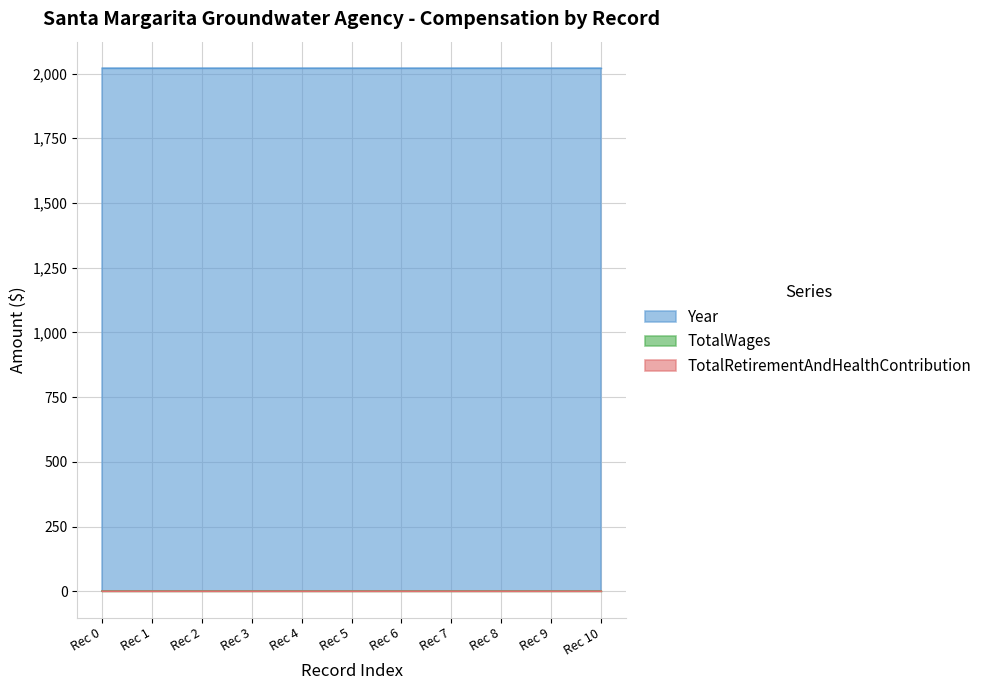

Reading left to right, extract all data points from this chart.

TotalWages: 08/29/2023=0	08/29/2023=0	08/29/2023=0	08/29/2023=0	08/29/2023=0	08/29/2023=0	08/29/2023=0	08/29/2023=0	08/29/2023=0	08/29/2023=0	08/29/2023=0
TotalRetirementAndHealthContribution: 08/29/2023=0	08/29/2023=0	08/29/2023=0	08/29/2023=0	08/29/2023=0	08/29/2023=0	08/29/2023=0	08/29/2023=0	08/29/2023=0	08/29/2023=0	08/29/2023=0
Year: 08/29/2023=2022	08/29/2023=2022	08/29/2023=2022	08/29/2023=2022	08/29/2023=2022	08/29/2023=2022	08/29/2023=2022	08/29/2023=2022	08/29/2023=2022	08/29/2023=2022	08/29/2023=2022